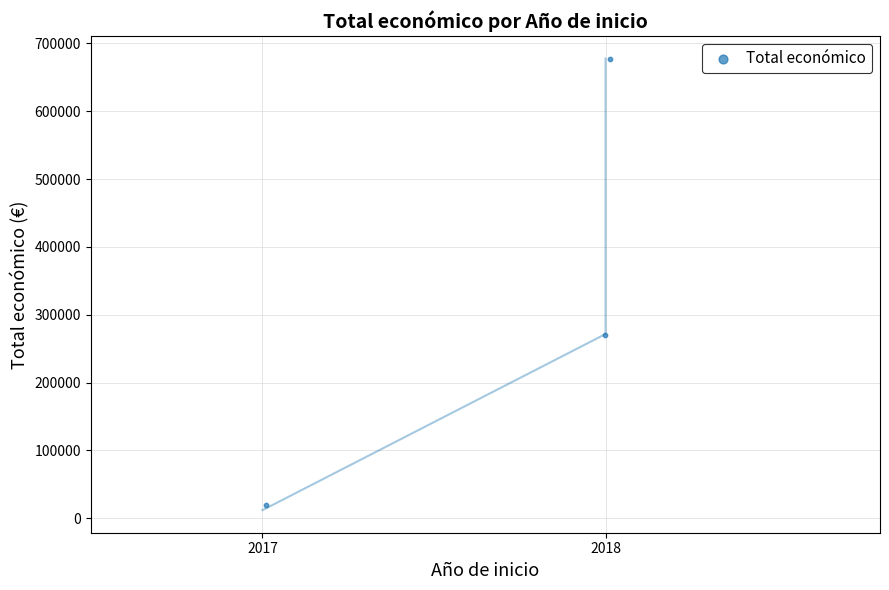

What is the average Y value?

322083.6